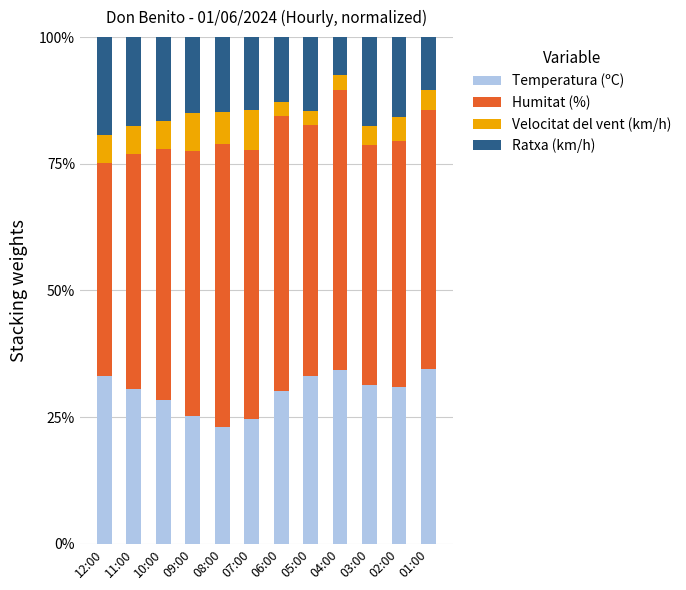

What is the maximum value for Temperatura (ºC)?

34.6